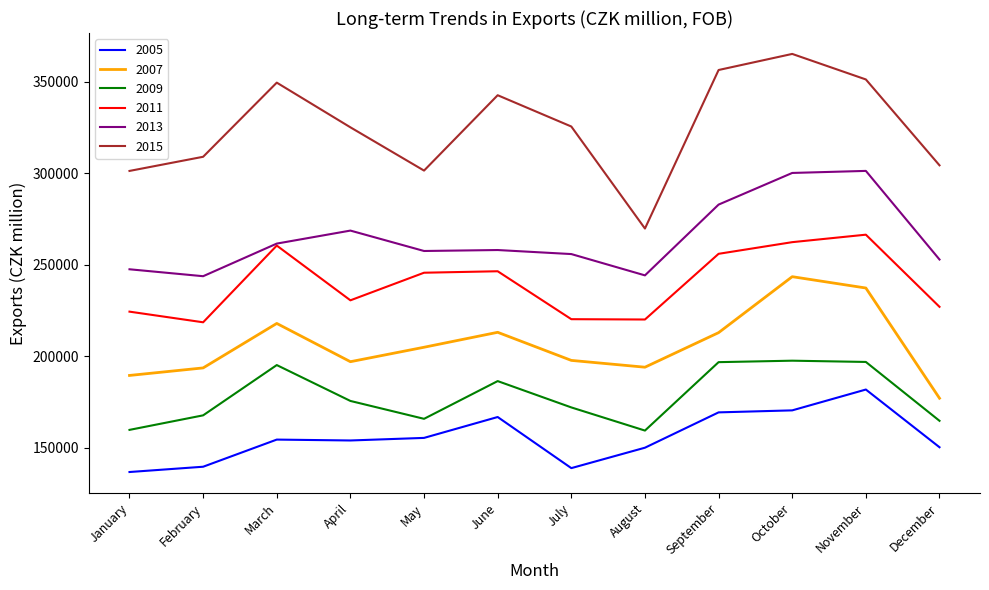

At which category does the chart reach its peak across all series?

October